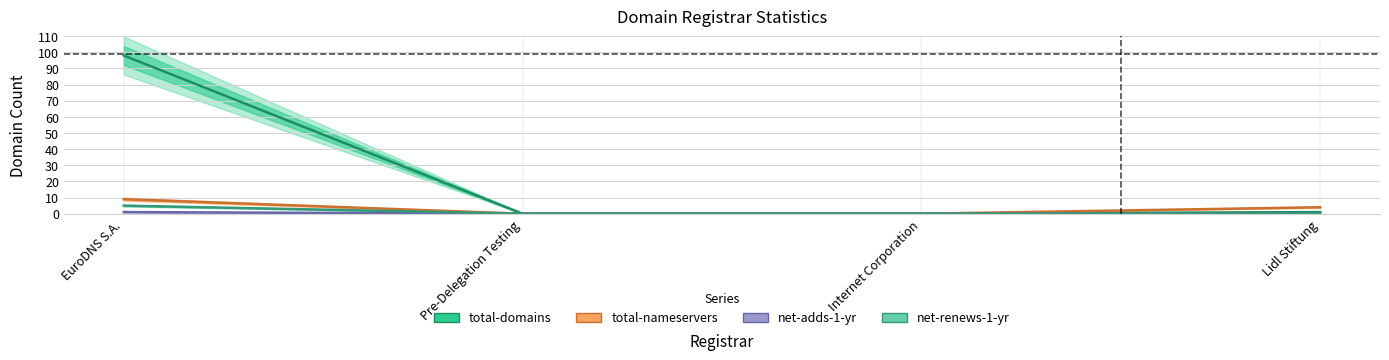

Is this an area chart (filled region under the line)?

No